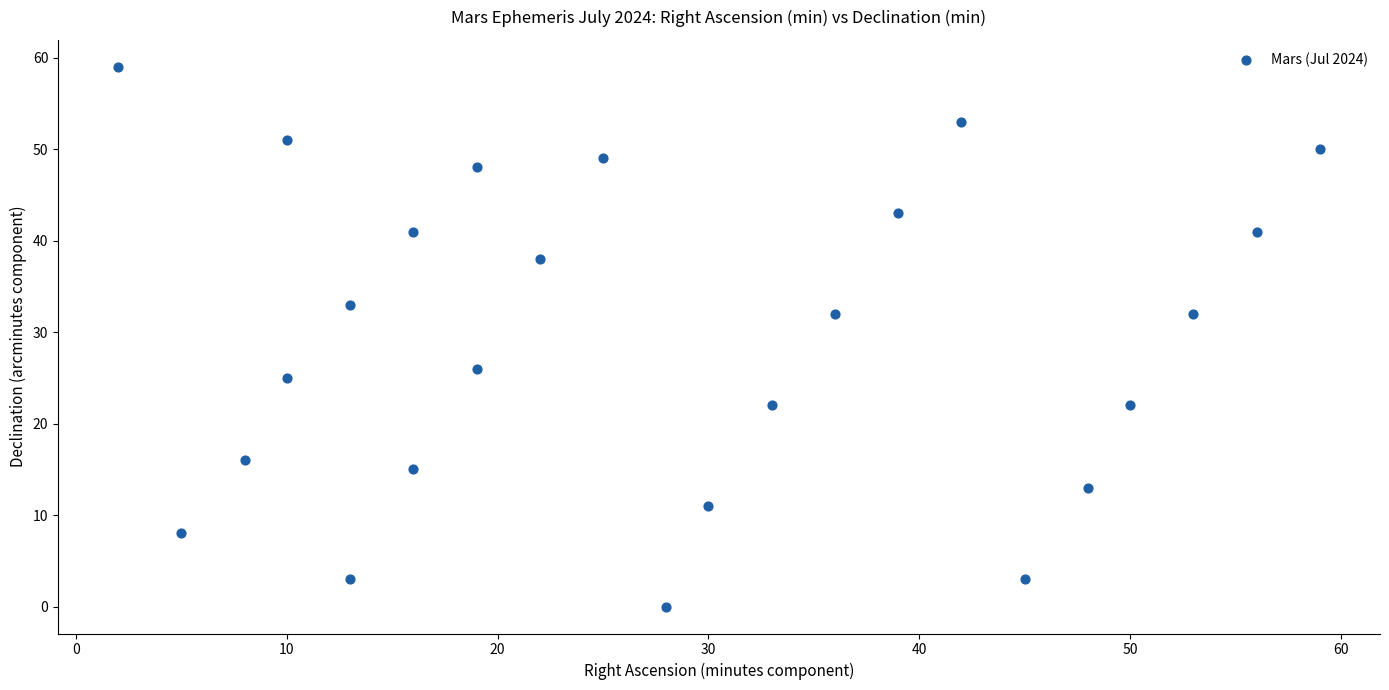

What is the range of Y values (max minus min)?

59